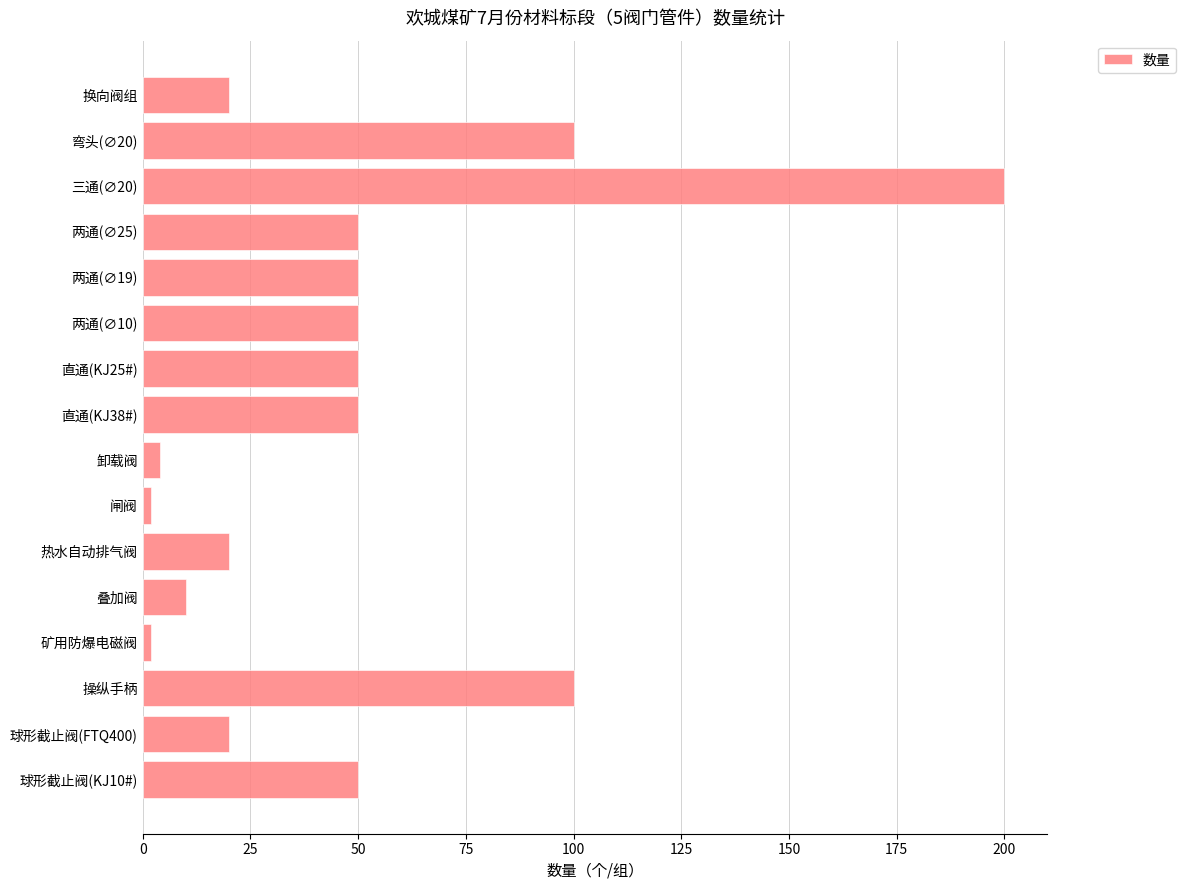

How many categories are shown in the chart?

16